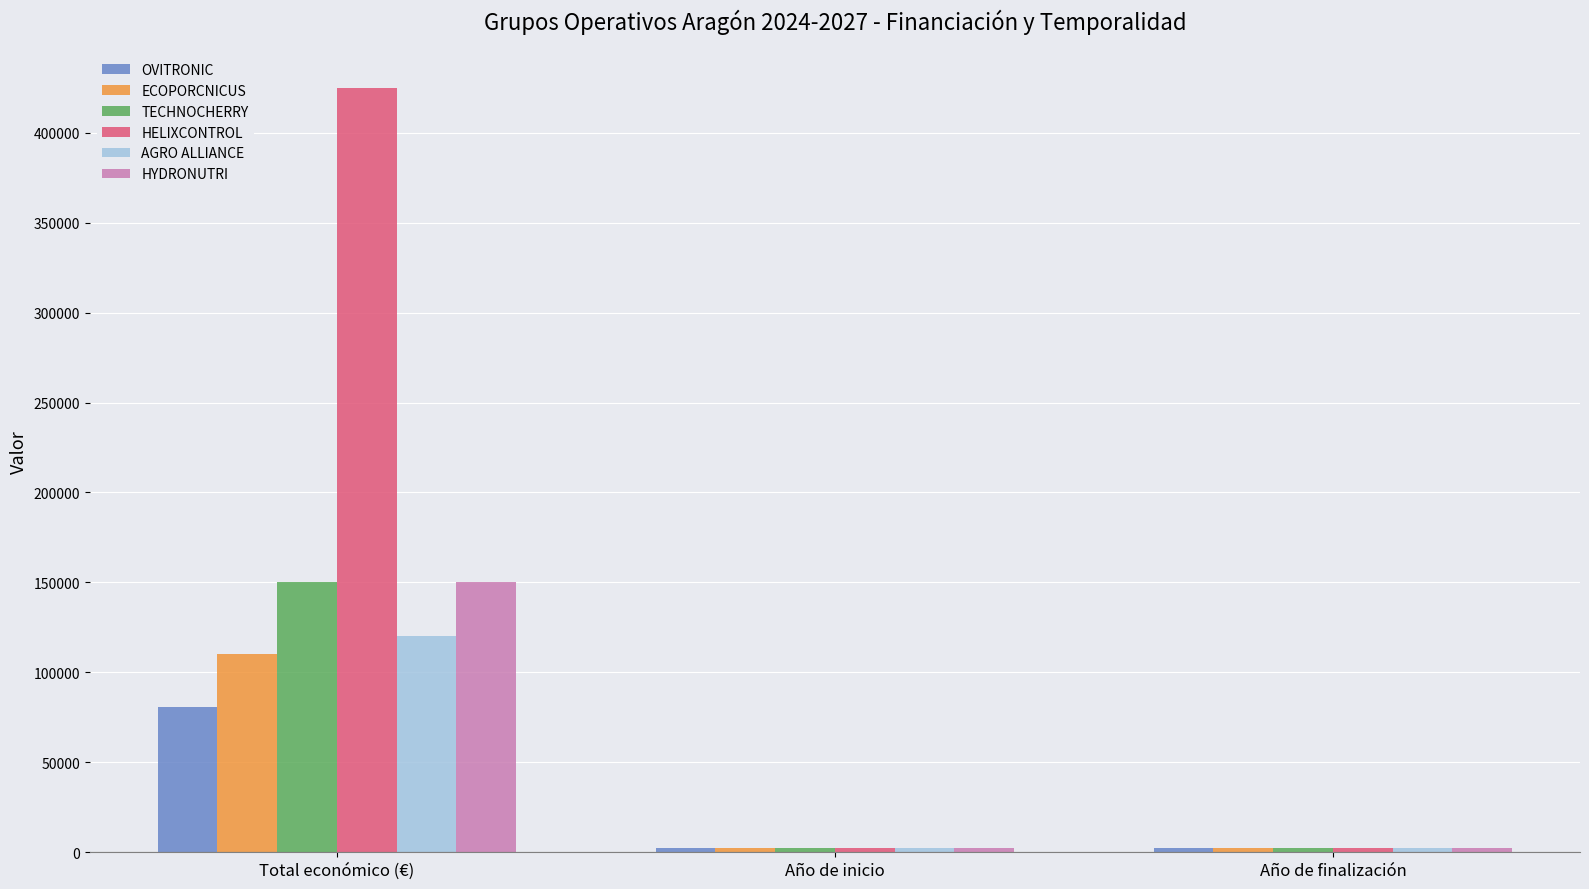

The value of HYDRONUTRI at Año de inicio is 2024. True or false?

True